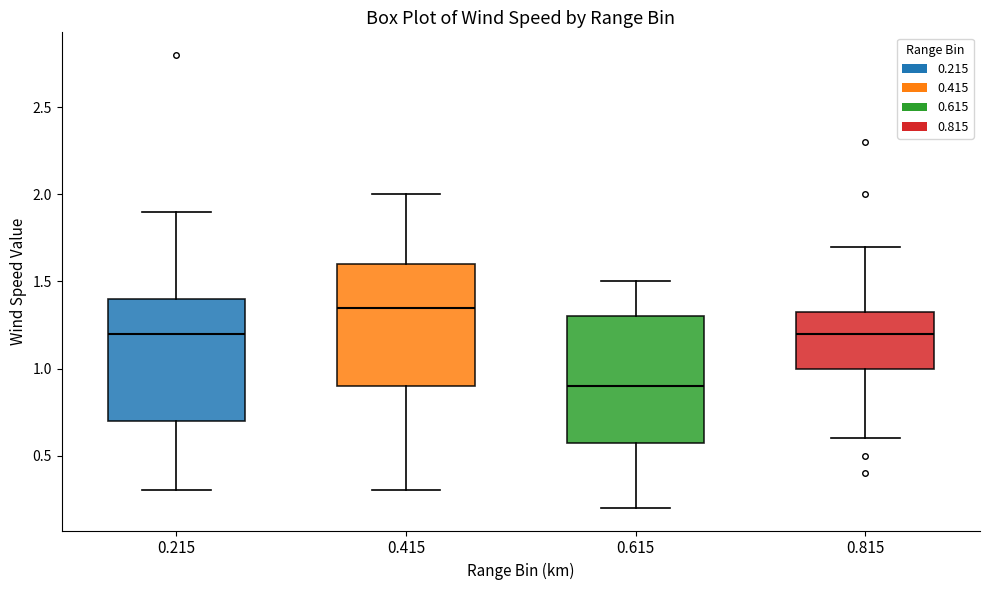

Reading left to right, read every box against the y-axis: the position of its median line, the range the box covers, and the ends of its whiskers. The values are not printed on the chart, so give them approximately, as read against the axis.

0.215: median 1.20, box 0.70 to 1.40, whiskers 0.30 to 1.90
0.415: median 1.35, box 0.90 to 1.60, whiskers 0.30 to 2.00
0.615: median 0.90, box 0.60 to 1.30, whiskers 0.20 to 1.50
0.815: median 1.20, box 1.00 to 1.35, whiskers 0.60 to 1.70